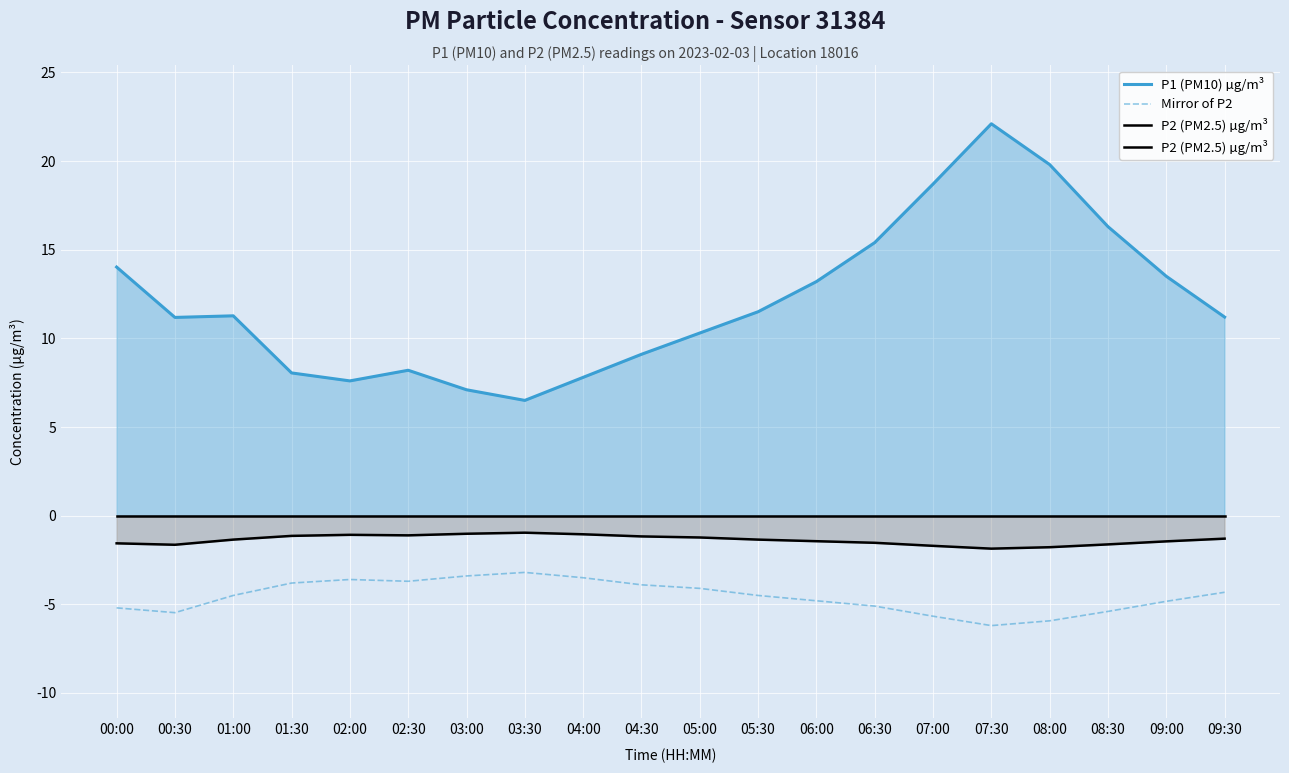

Which series has the largest total across all categories?

P1 (PM10) µg/m³